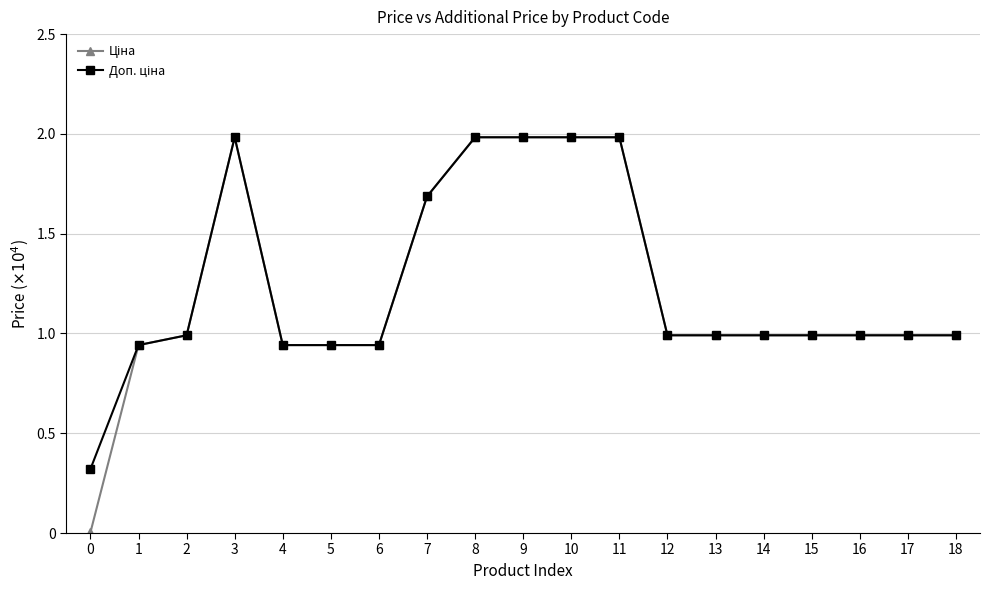

Does the chart have visible grid lines?

Yes